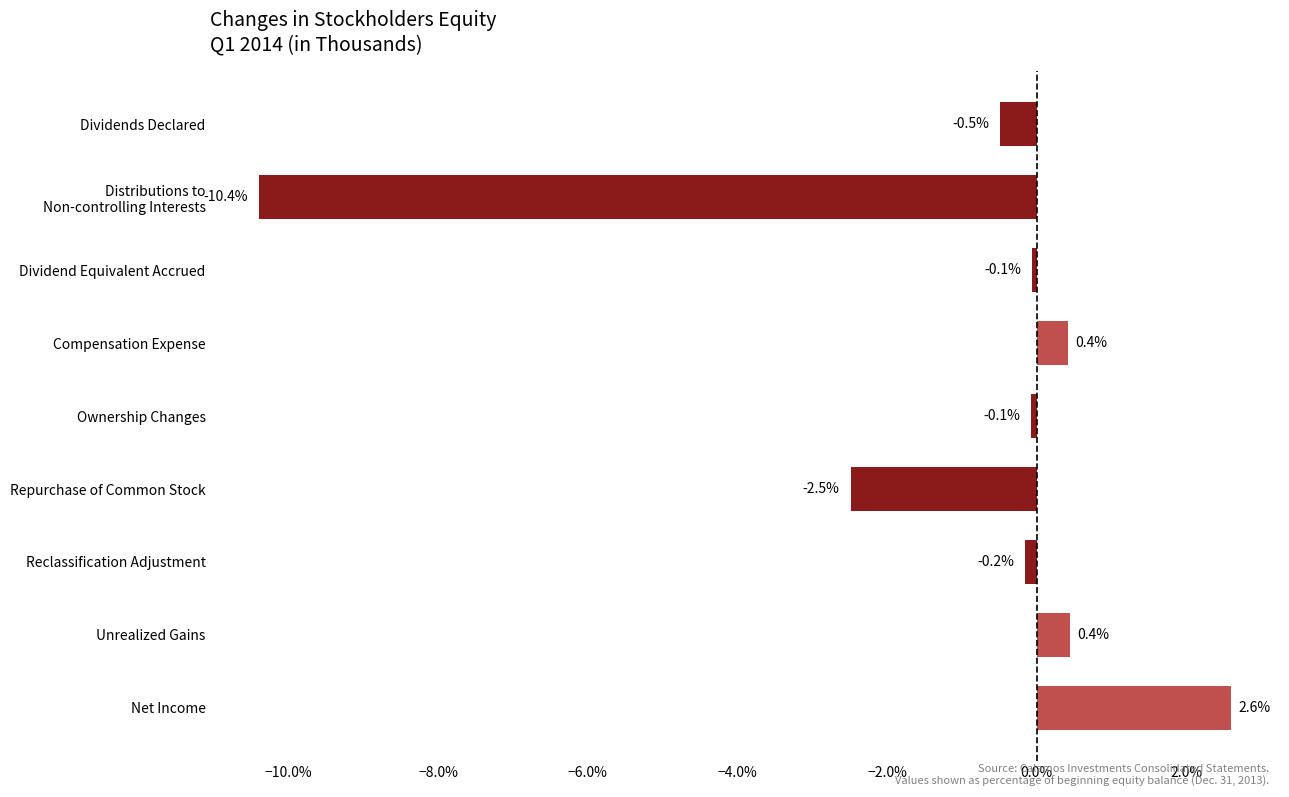

Reading bottom to top, what are all the values shown in this chart?

2.6	0.4	-0.2	-2.5	-0.1	0.4	-0.1	-10.4	-0.5